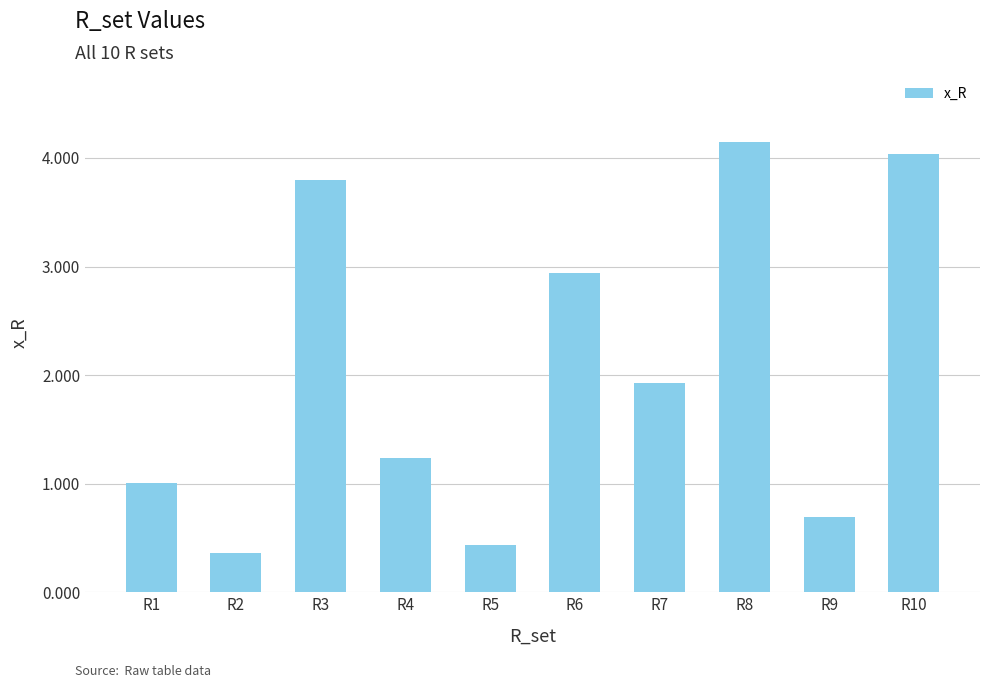

How many categories are shown in the chart?

10